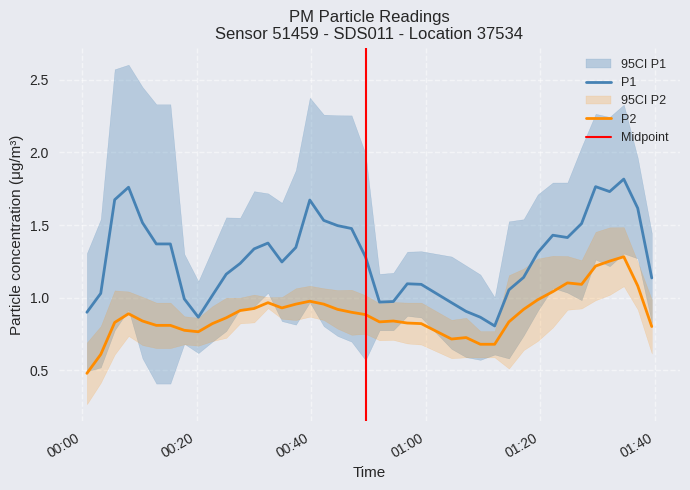

True or false: P2 and P1 cross at least once.

False